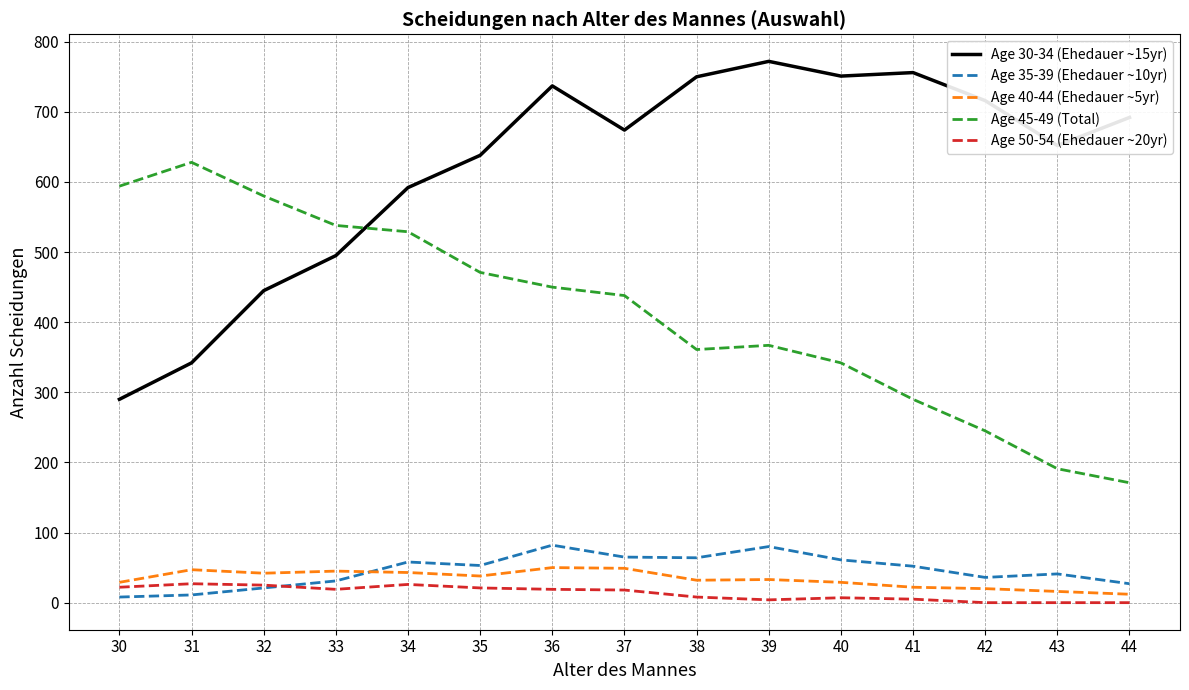

True or false: Age 40-44 (Ehedauer ~5yr) has a value of 38 at 35.

True